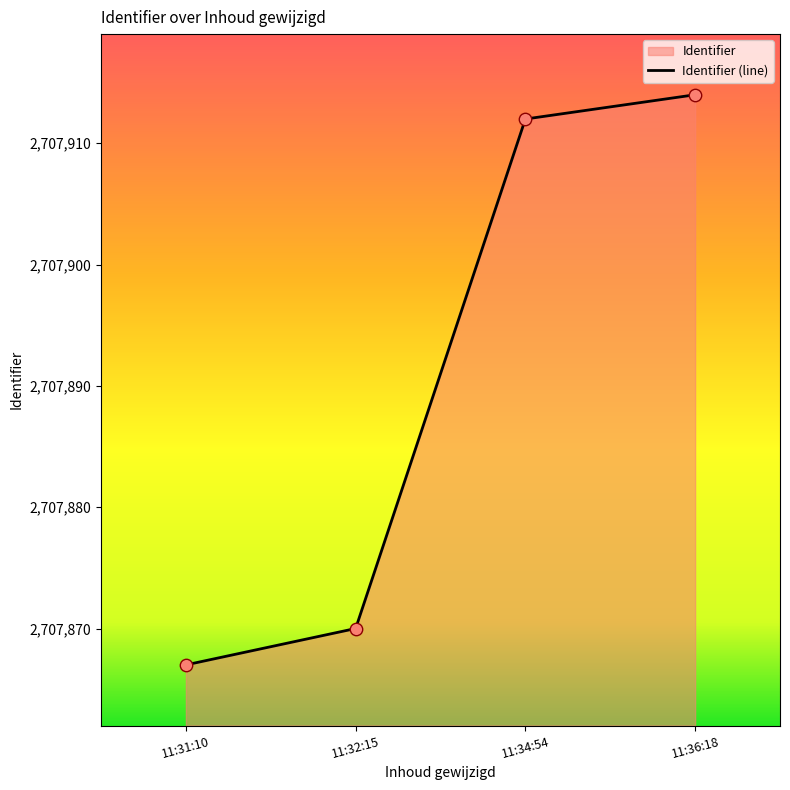

Between 11:32:15 and 11:34:54, which is larger?

11:34:54